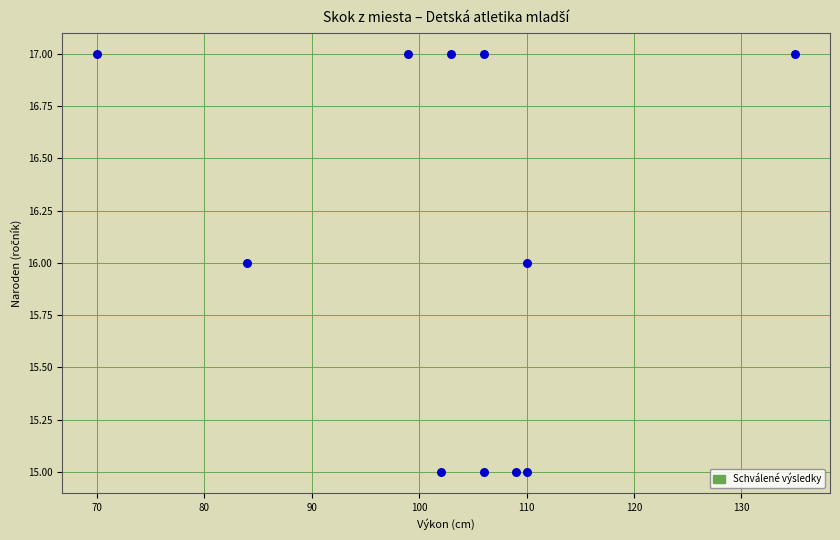

What is the range of X values (max minus min)?

65